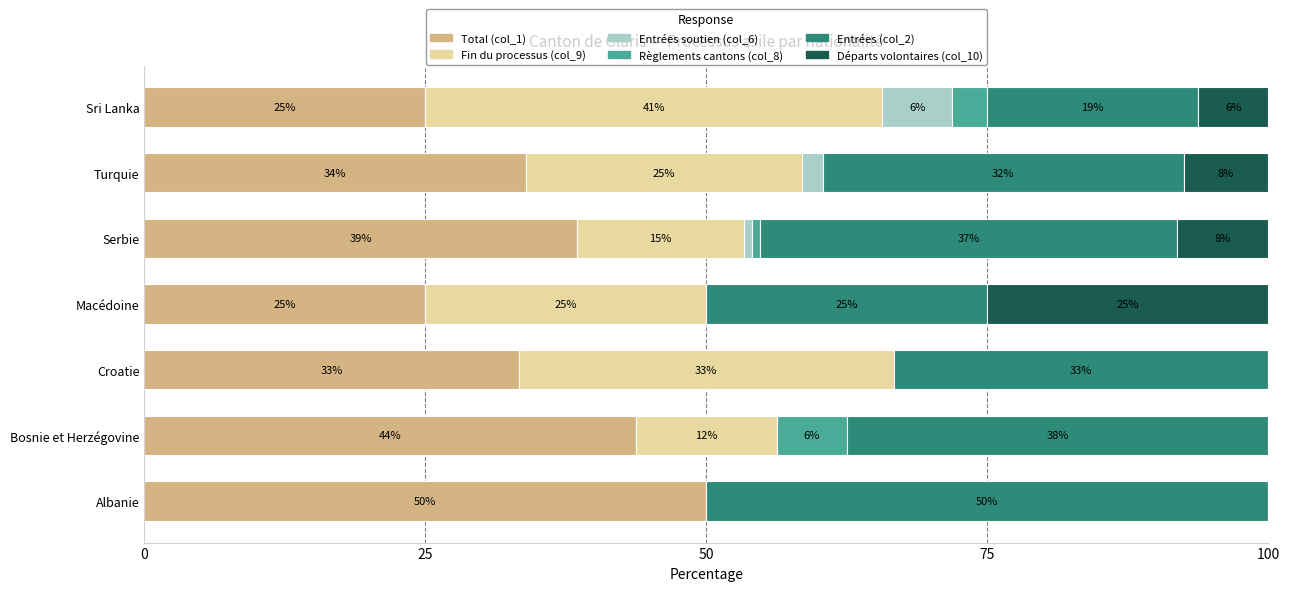

How many bars are there in total?

42